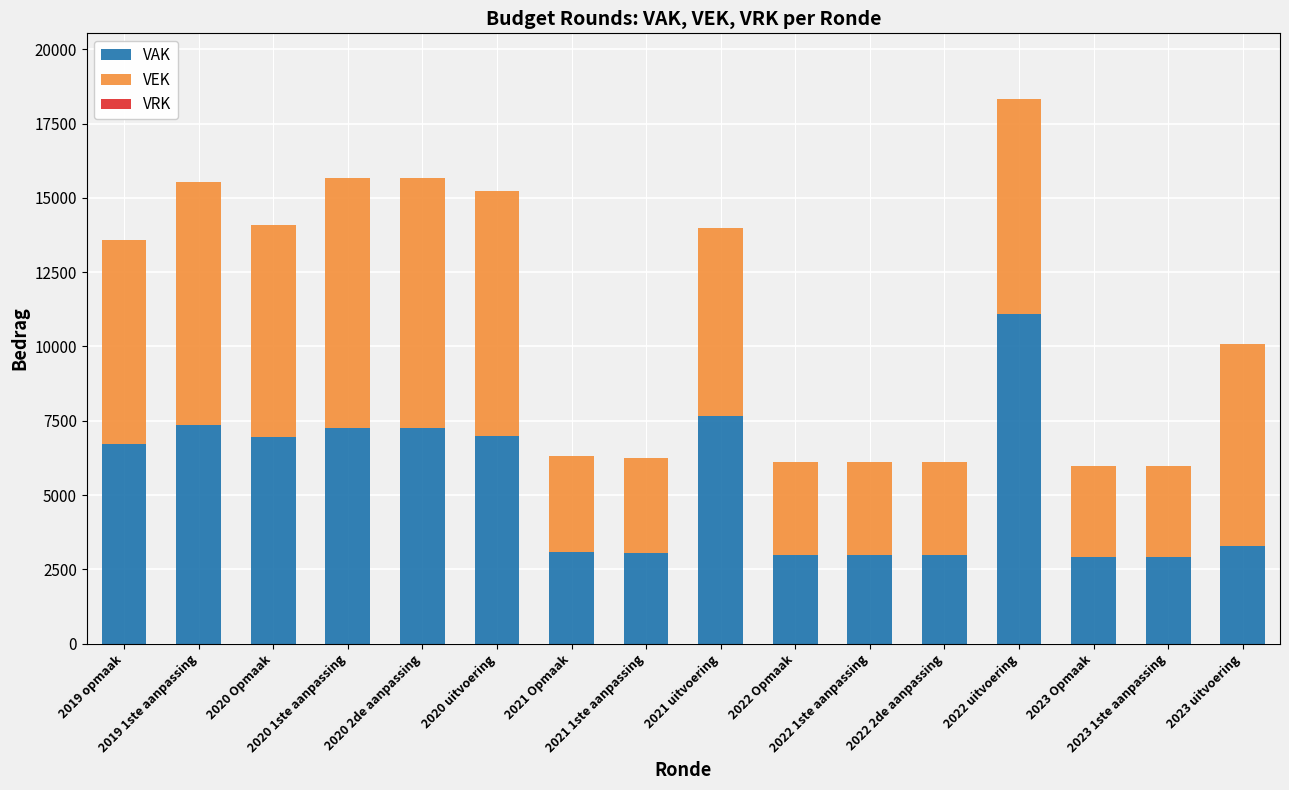

What is the highest value of the VAK series?

11079